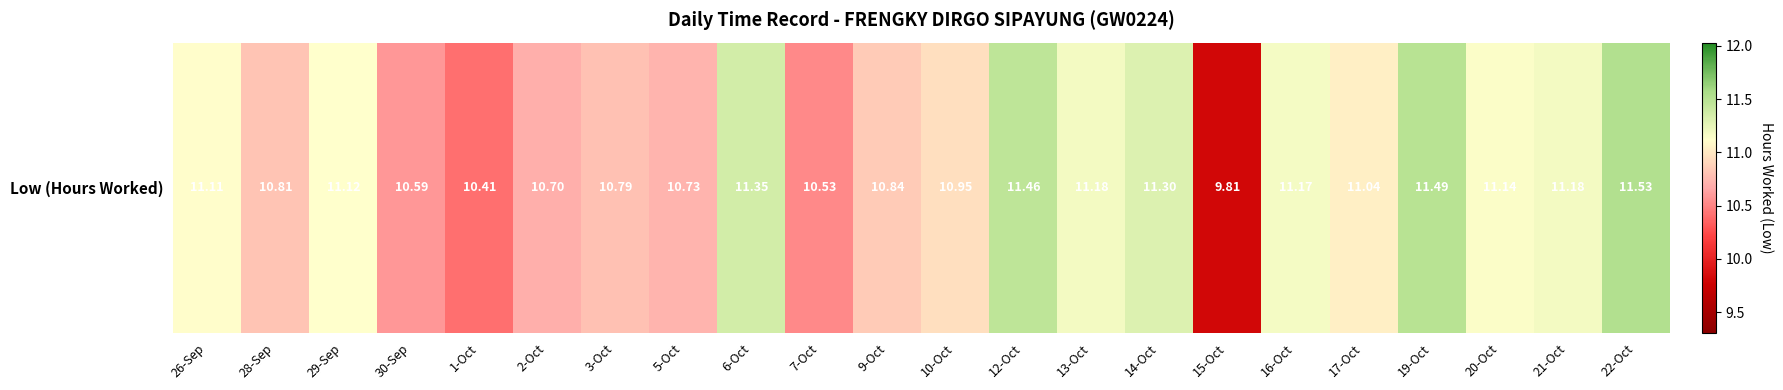

Reading right to left, what are all the values shown in this chart?

11.5	11.2	11.1	11.5	11.0	11.2	9.8	11.3	11.2	11.5	10.9	10.8	10.5	11.3	10.7	10.8	10.7	10.4	10.6	11.1	10.8	11.1